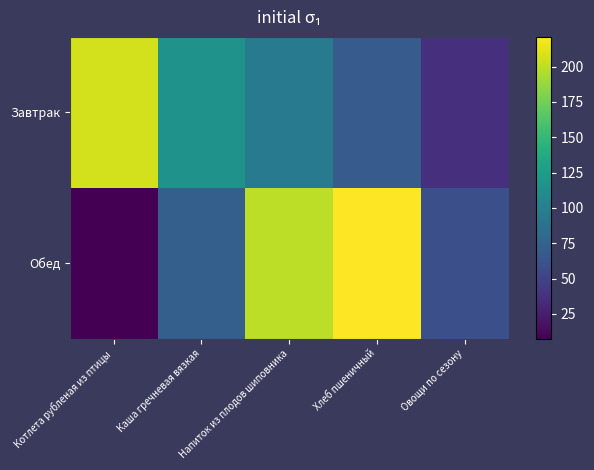

How many series are shown in this chart?

2